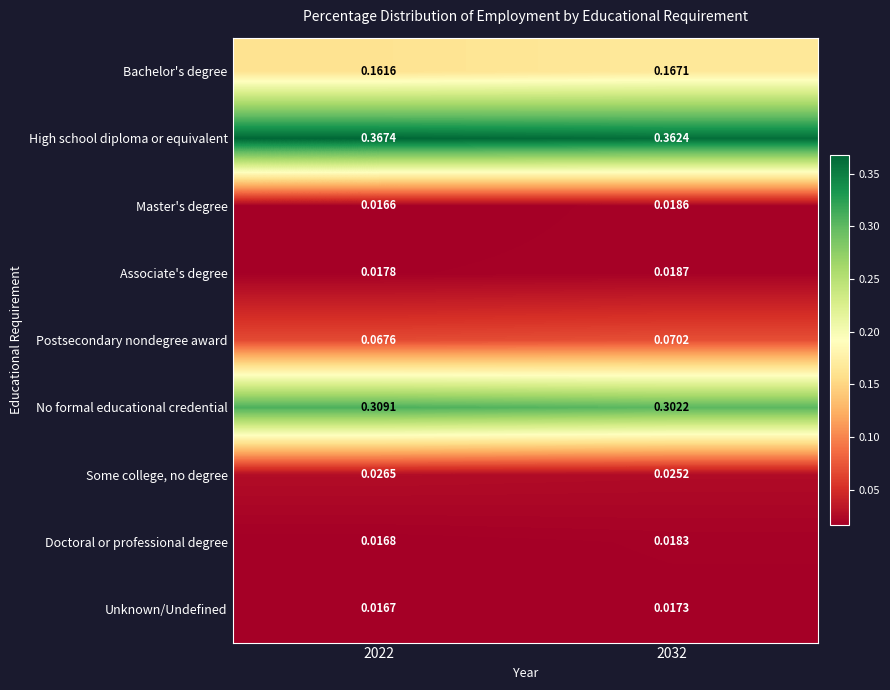

Which series changed the most between 2022 and 2032?

No formal educational credential